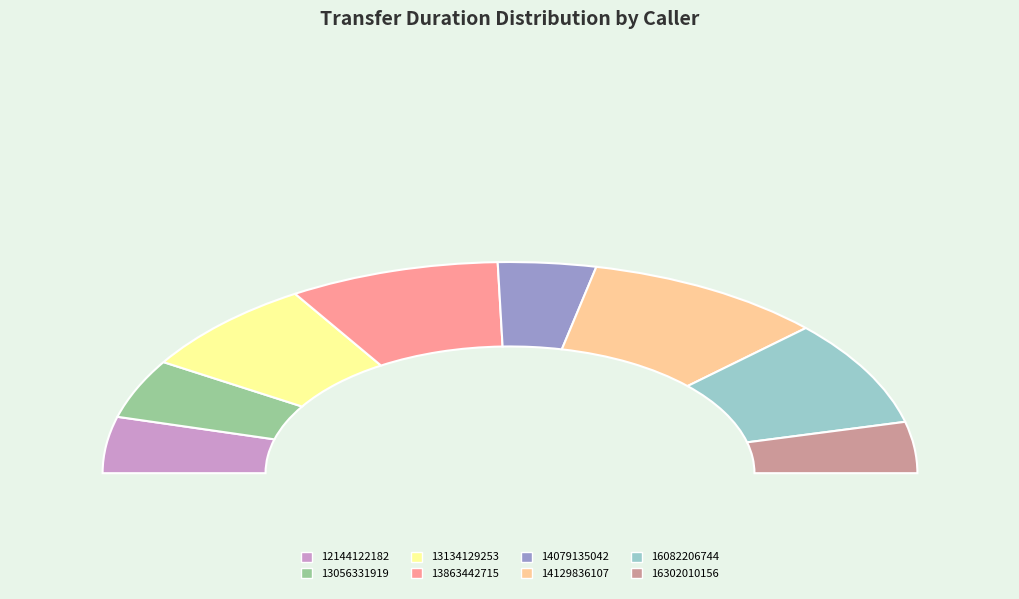

Which has a higher value, 16082206744 or 14079135042?

16082206744